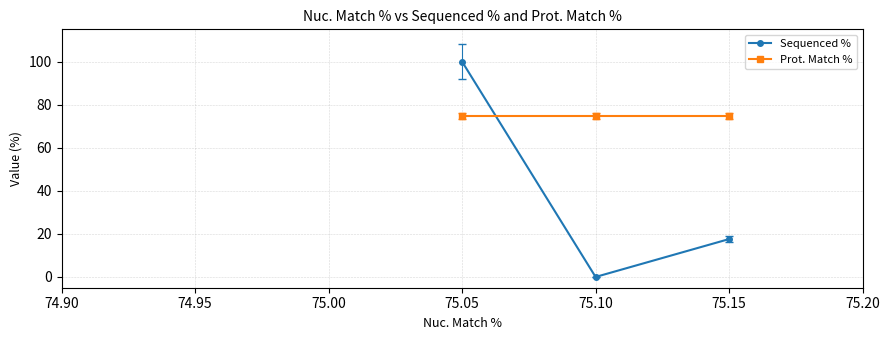

The value of Prot. Match % at 75.15 is 112.0. True or false?

False